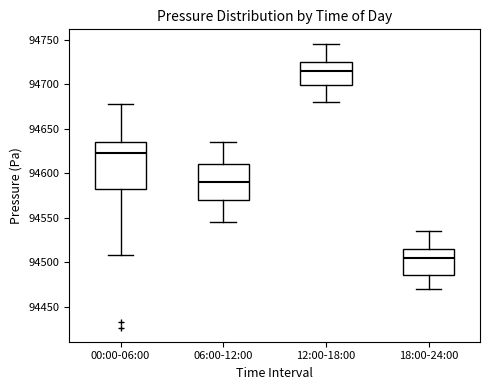

Reading left to right, transcribe this box plot: for each box, give where its median line is, the range the box spans, and where its two whiskers end, as read against the y-axis. The values are not printed on the chart, so give them approximately, as read against the axis.

00:00-06:00: median 94625, box 94585 to 94635, whiskers 94510 to 94675
06:00-12:00: median 94590, box 94570 to 94610, whiskers 94545 to 94635
12:00-18:00: median 94715, box 94700 to 94725, whiskers 94680 to 94745
18:00-24:00: median 94505, box 94485 to 94515, whiskers 94470 to 94535